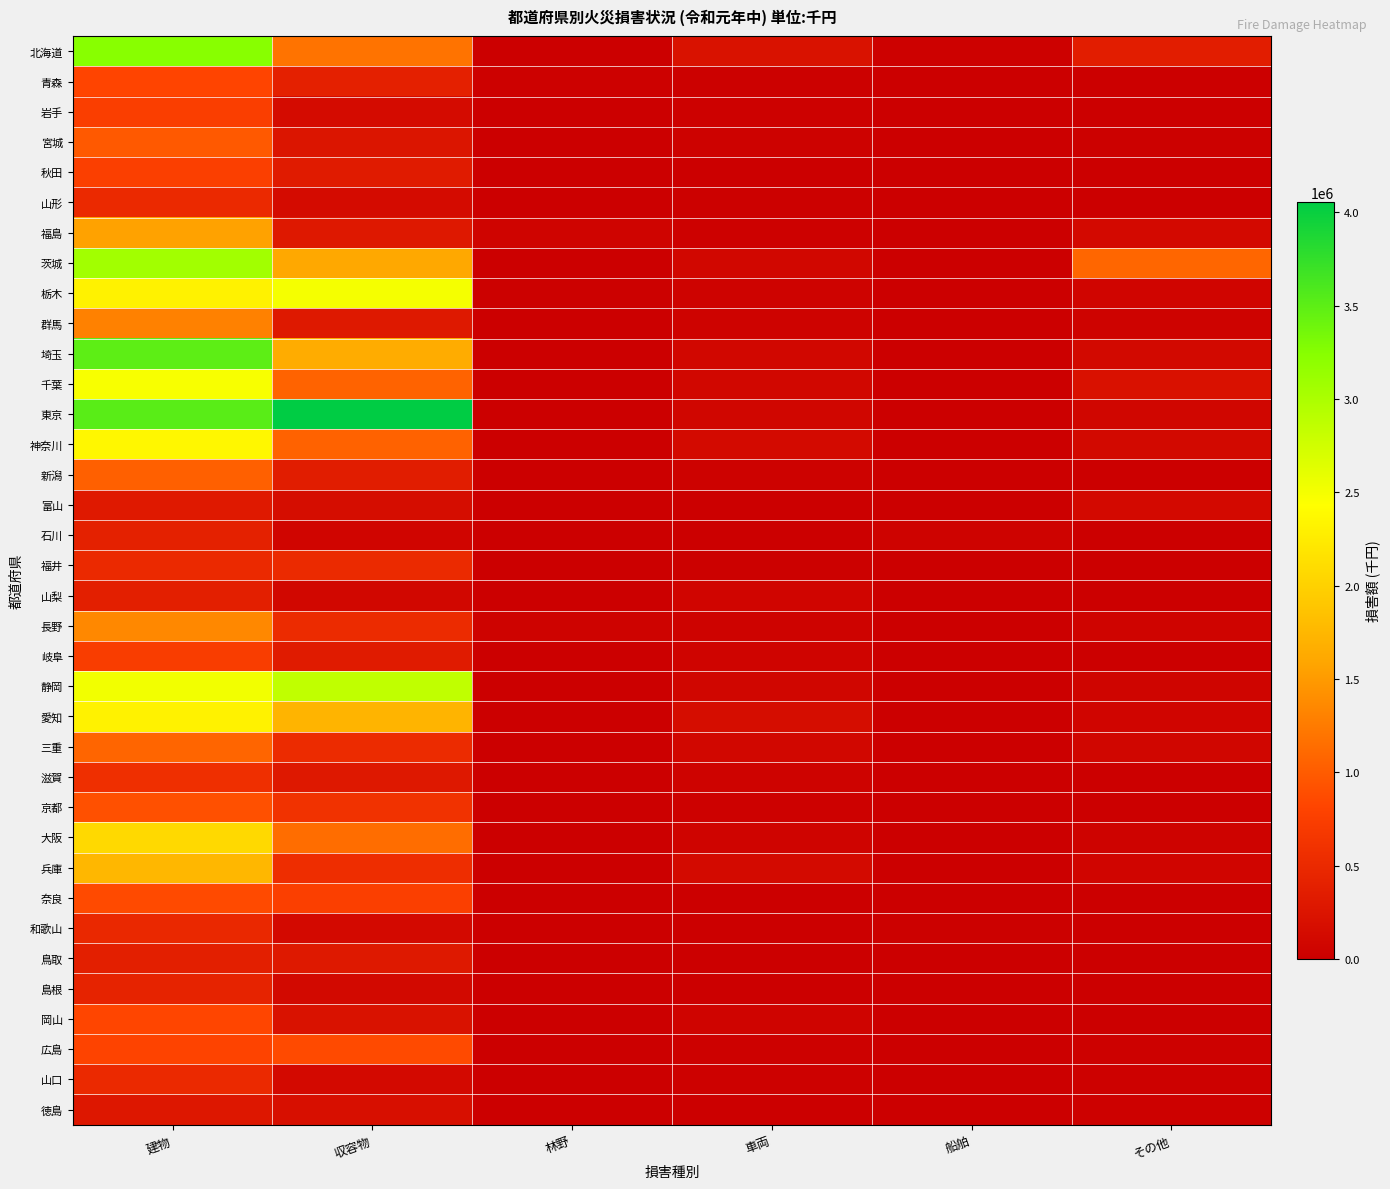

Which series has the largest range (max minus min)?

東京